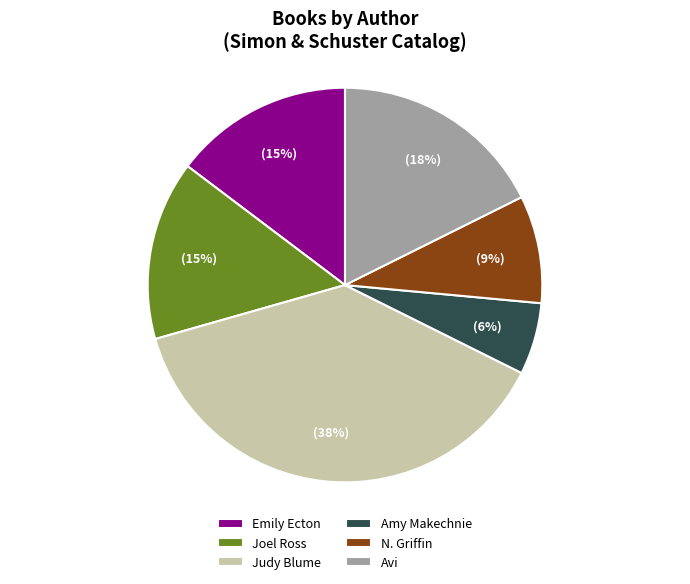

Is it true that Emily Ecton is 20% of the pie?

False